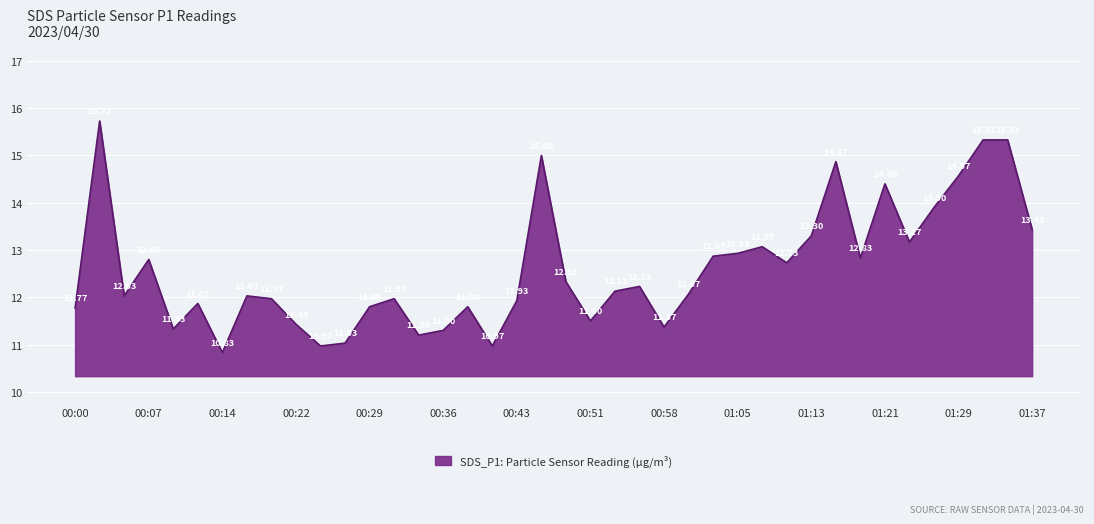

How many interior local valleys (lower than both neighbors) does the data have?

11